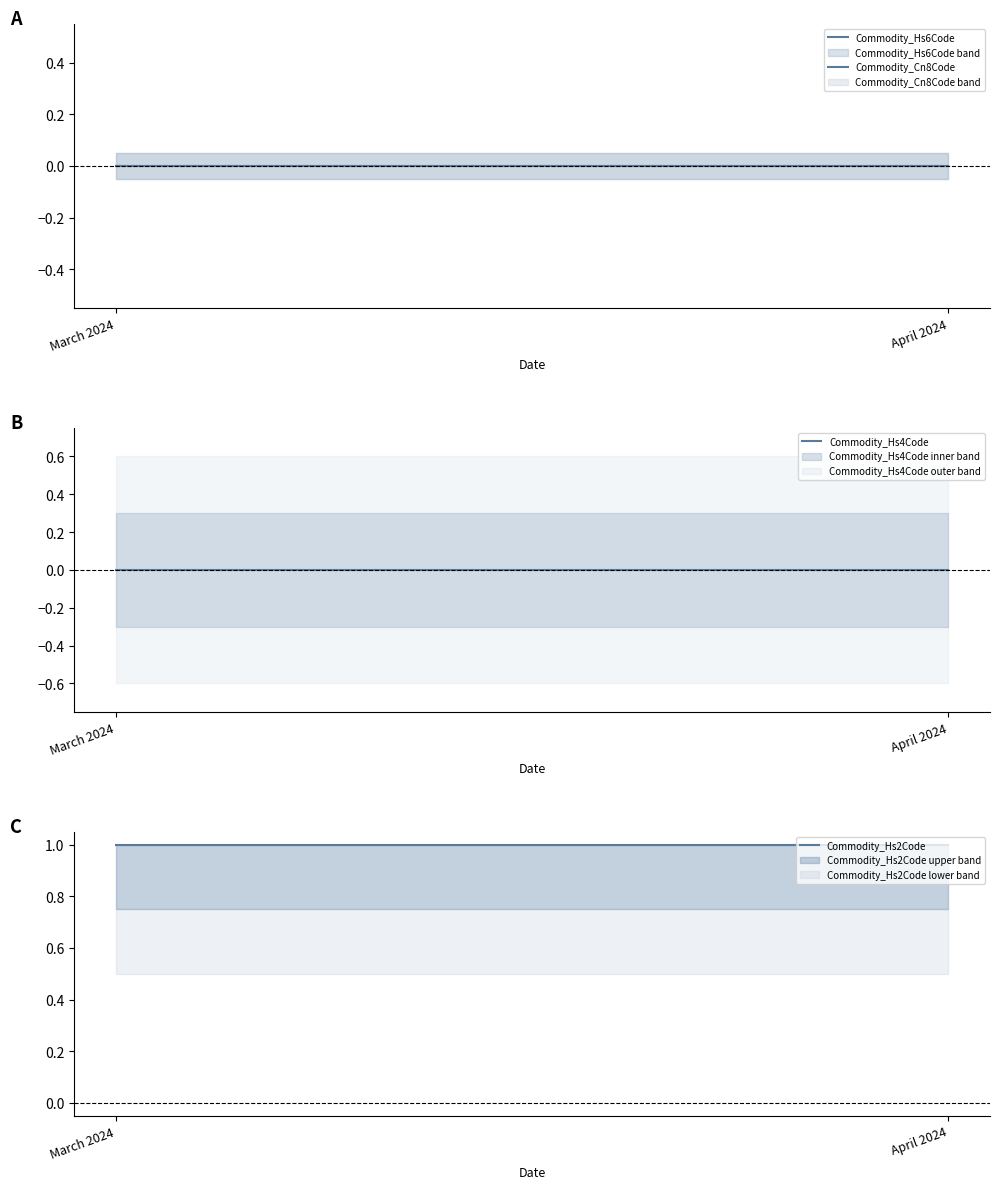

What is the greatest value displayed?

1